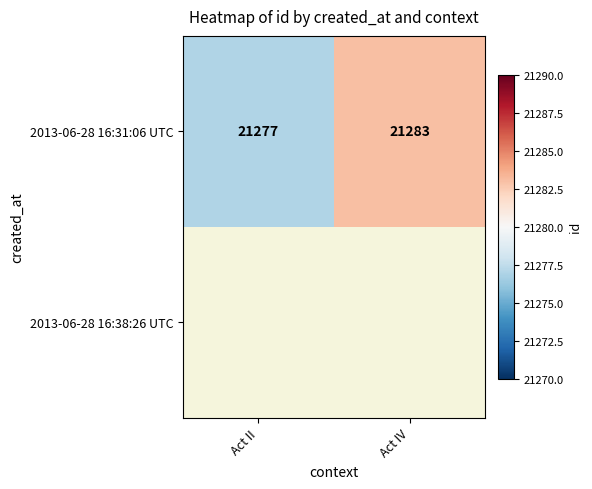

What is the minimum value shown in the chart?

21277.0